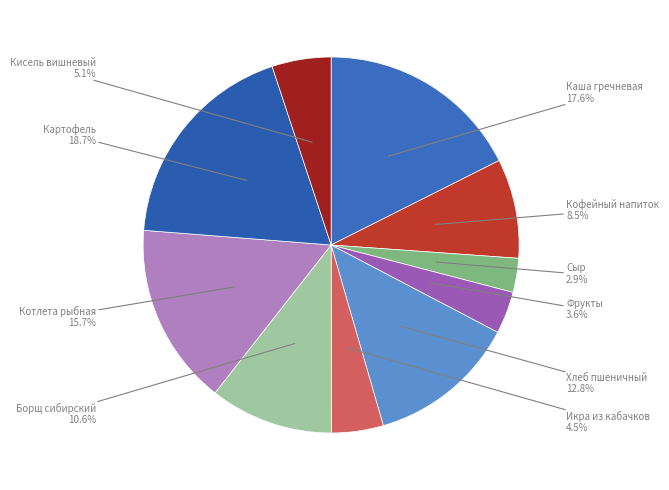

Which category has the smallest portion of the pie?

Сыр (порциями)